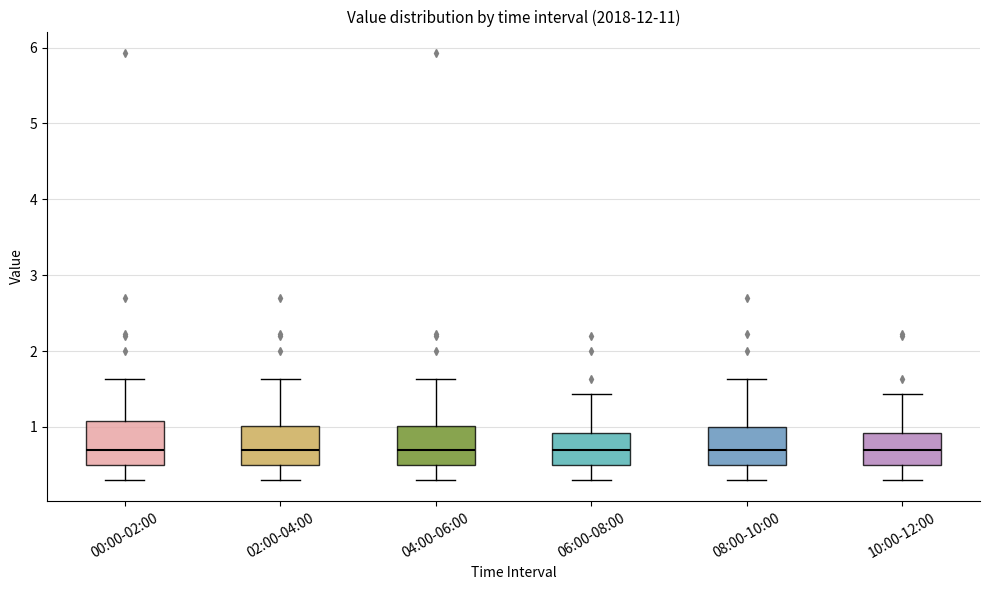

Where does the median line of the box for 10:00-12:00 sit on the y-axis? The values are not printed on the chart, so give them approximately, as read against the axis.

0.7